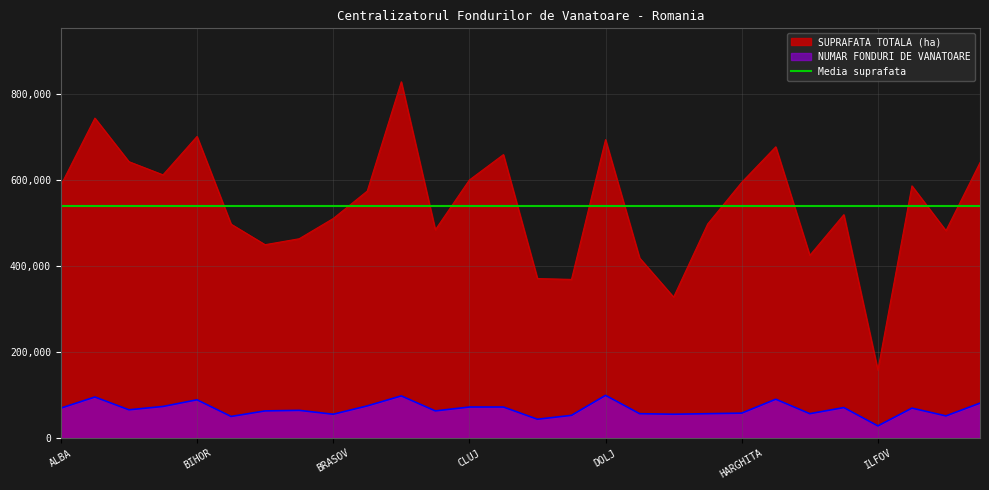

What is the value of the NUMAR FONDURI DE VANATOARE point at the 18th from the left?

56739.1